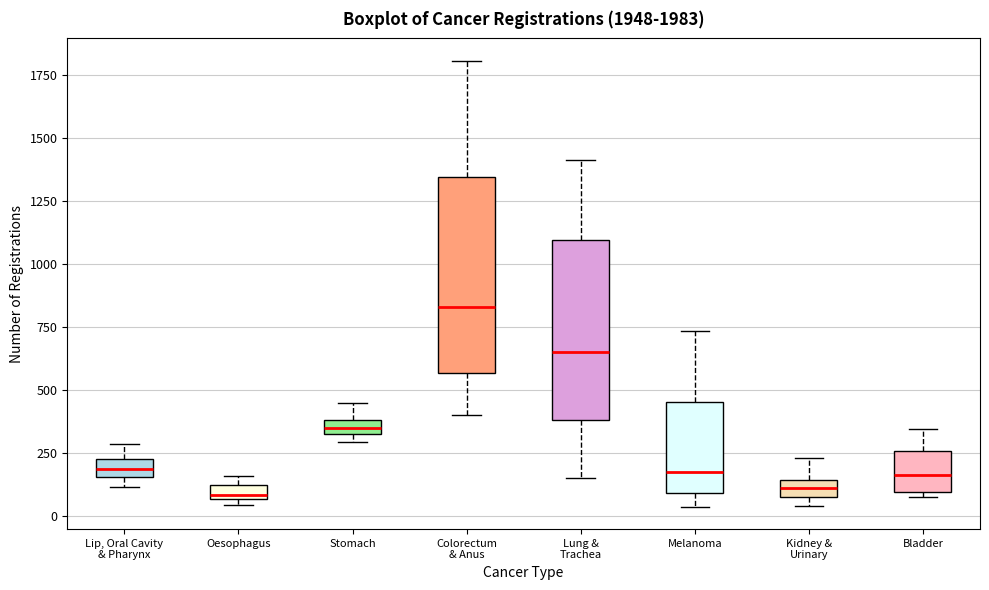

Which box's median line is the highest?

Colorectum & Anus